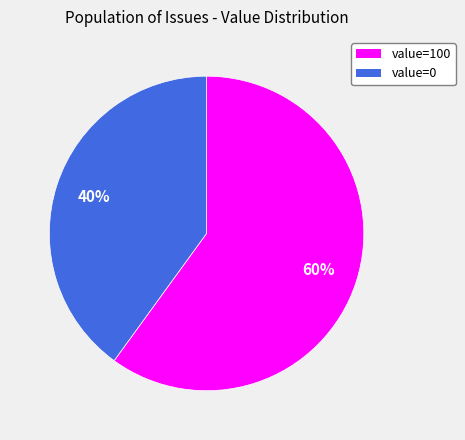

Is it true that value=0 is 40% of the pie?

True